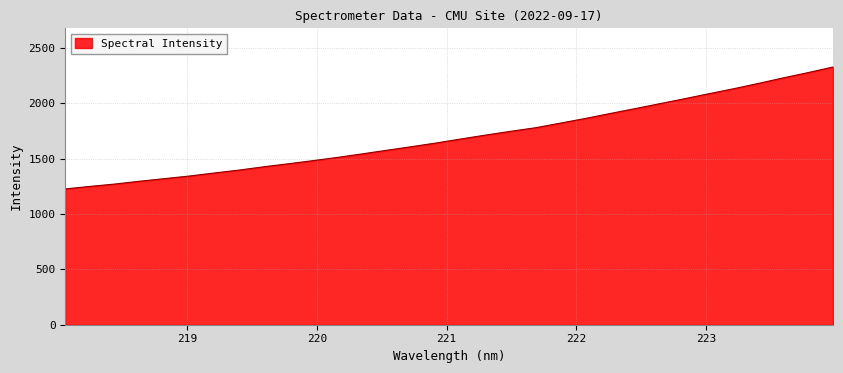

Reading left to right, transcribe all the data shown in this chart.

1226.5	1249.2	1270.6	1295.9	1319.4	1342.8	1370.0	1396.3	1426.2	1453.6	1482.0	1511.6	1543.6	1576.4	1609.0	1642.5	1678.7	1714.0	1747.6	1779.7	1821.6	1863.1	1907.9	1951.7	1996.4	2041.1	2087.0	2132.1	2180.0	2229.8	2277.4	2327.6